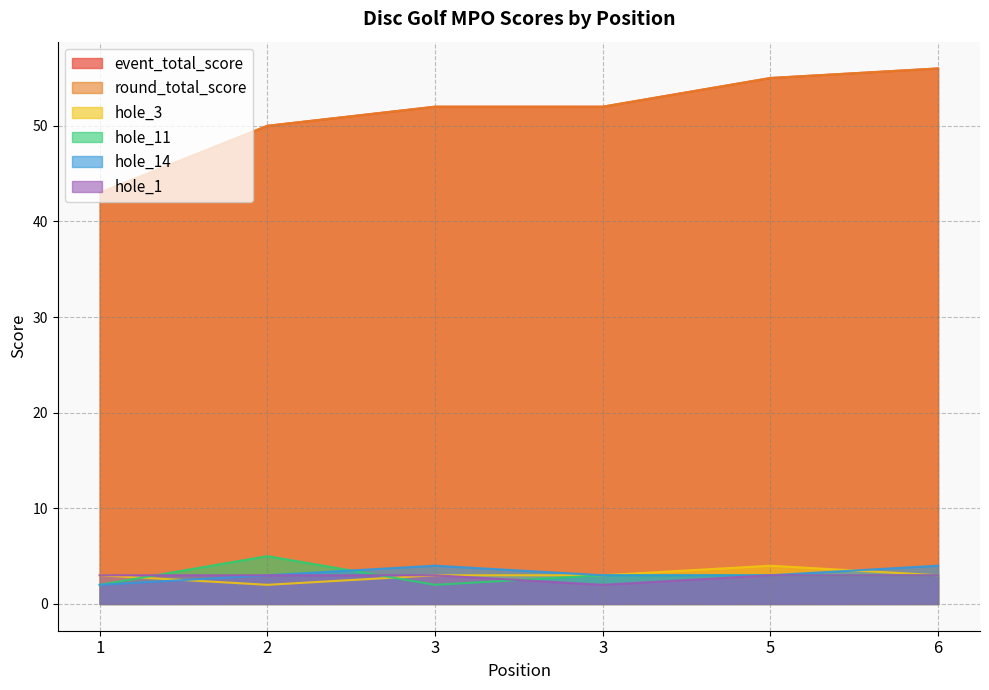

The hole_3 series shows 2 at 2. True or false?

True